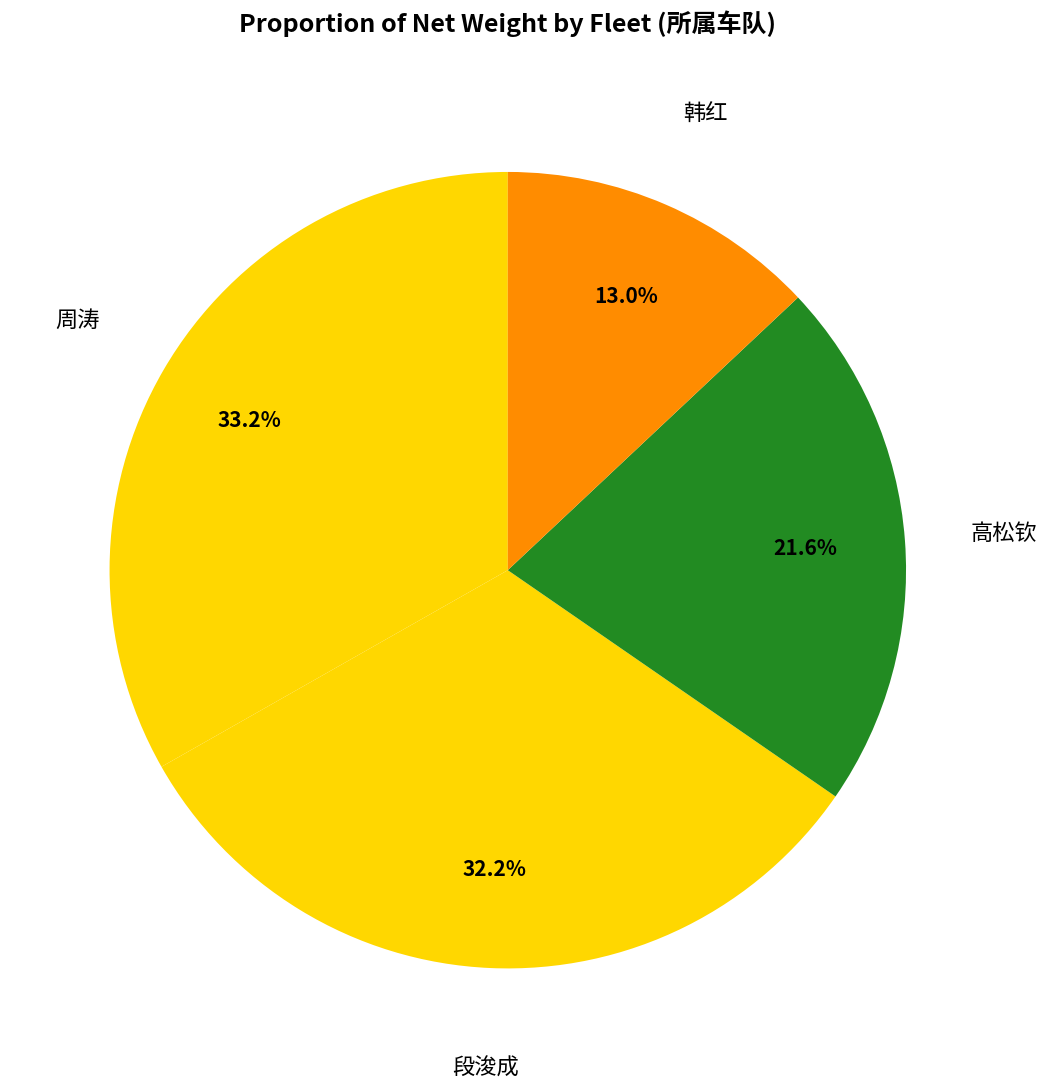

Which category has the smallest portion of the pie?

韩红